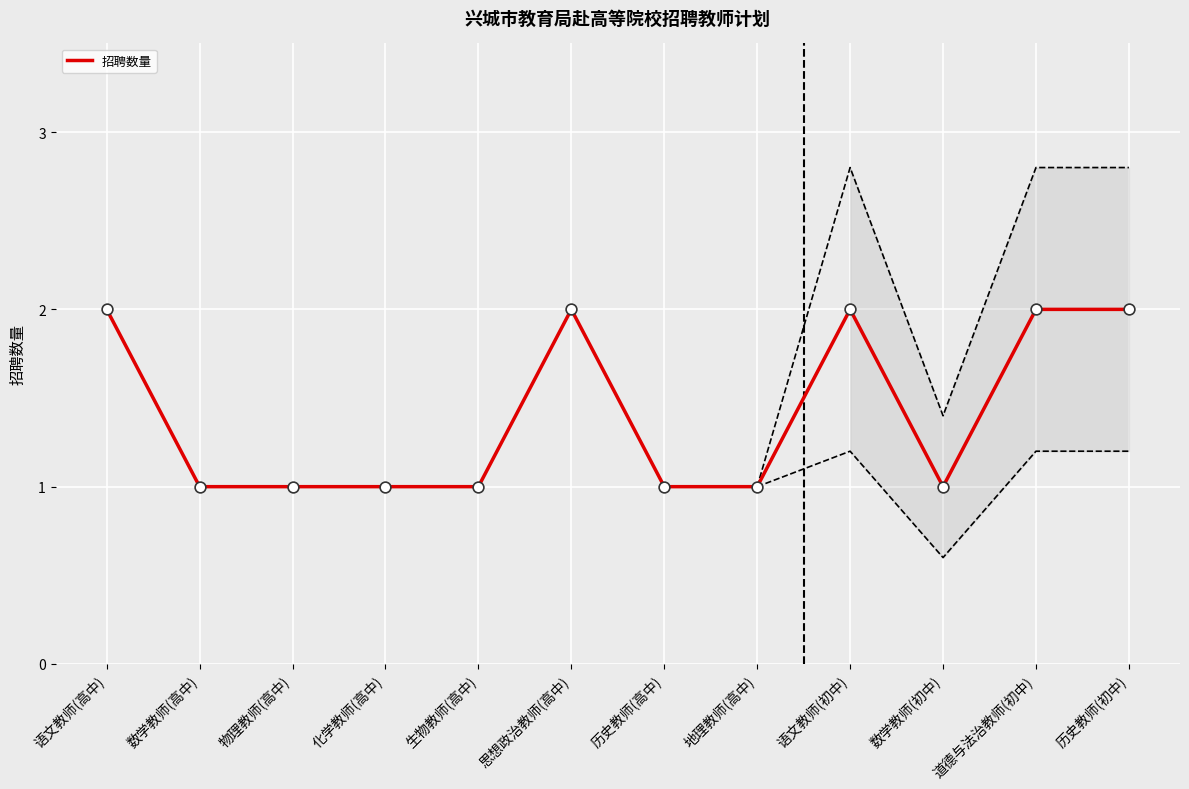

What is the ratio of the value at 生物教师(高中) to the value at 物理教师(高中)?

1.0